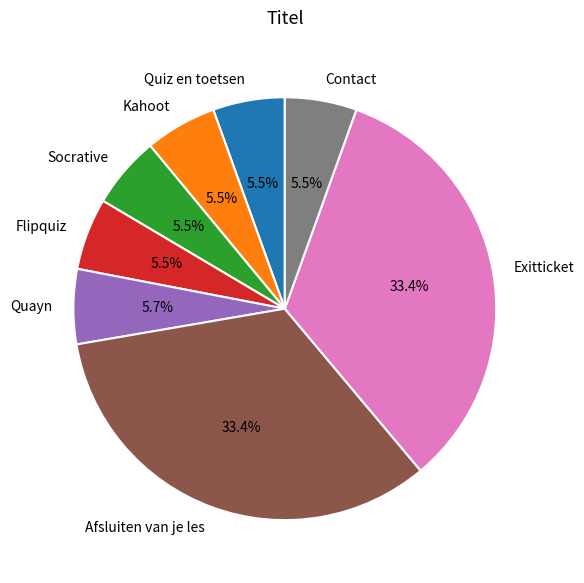

What is the ratio of the value at Flipquiz to the value at Contact?

1.0